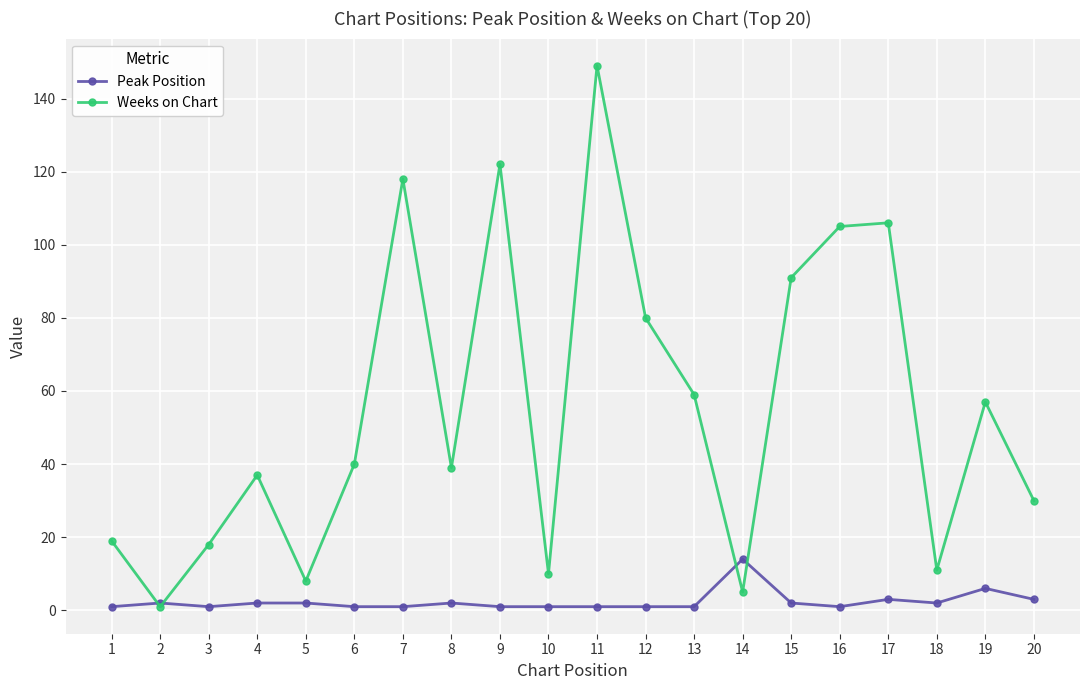

Rank the series by their maximum value, from highest to lowest.

Weeks on Chart, Peak Position